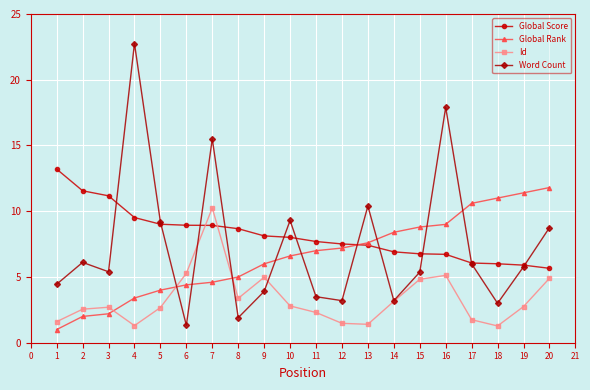

At 1, list the series in order from smallest to largest.

Global Rank, Id, Word Count, Global Score